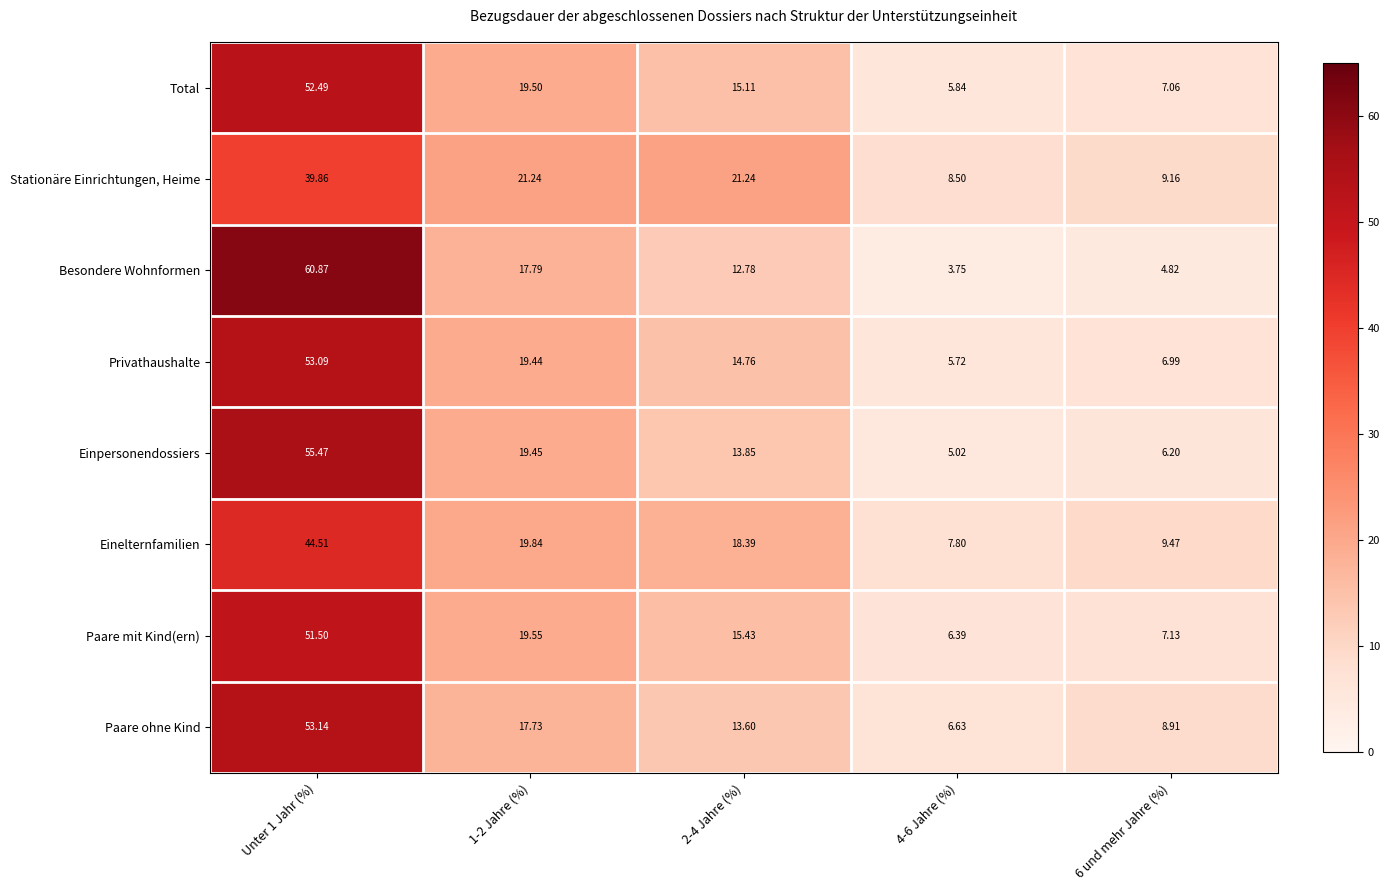

What is the total value across all series at 1-2 Jahre (%)?

154.5